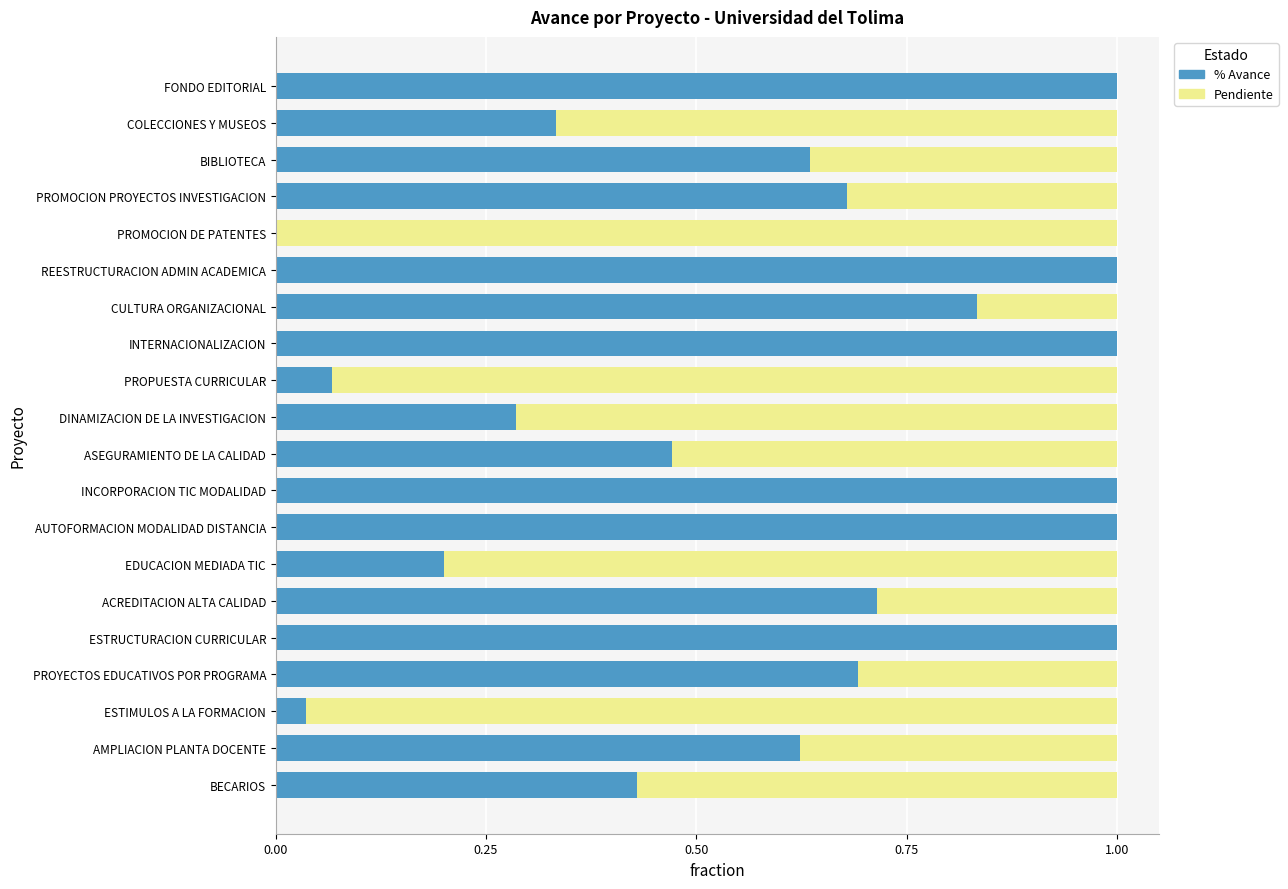

Is it true that % Avance equals 0.2 at BECARIOS?

False